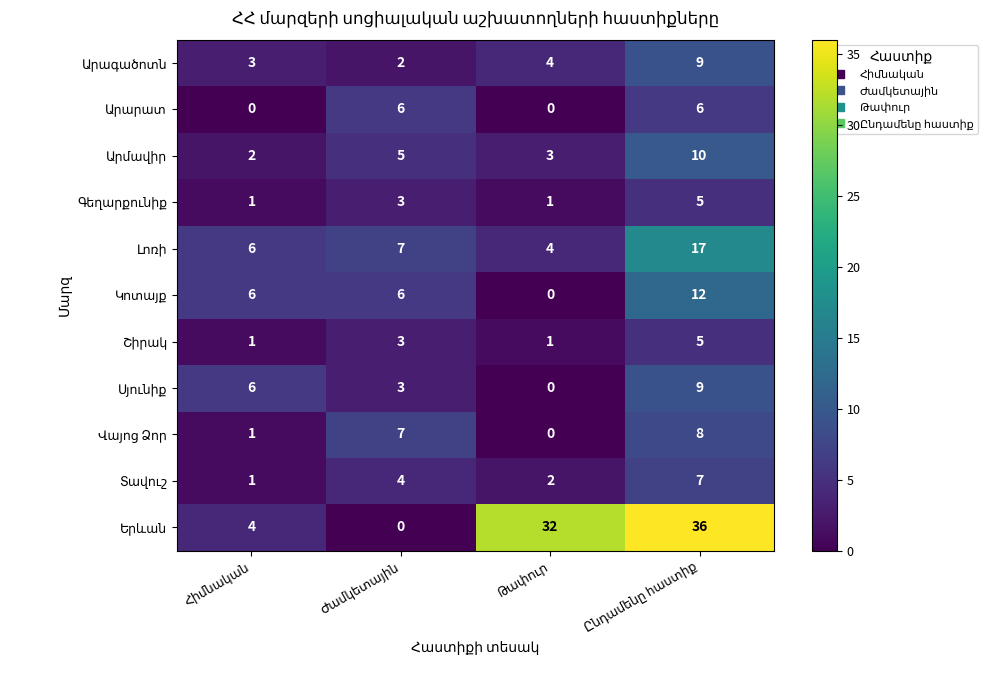

What is the maximum value shown in the chart?

36